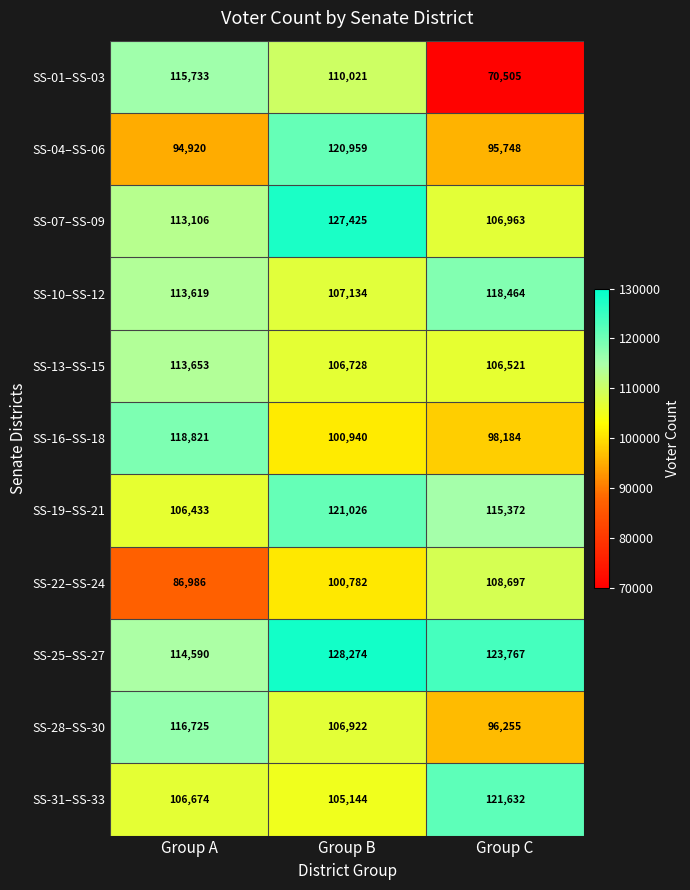

At which label does SS-19–SS-21 reach its peak?

Group B